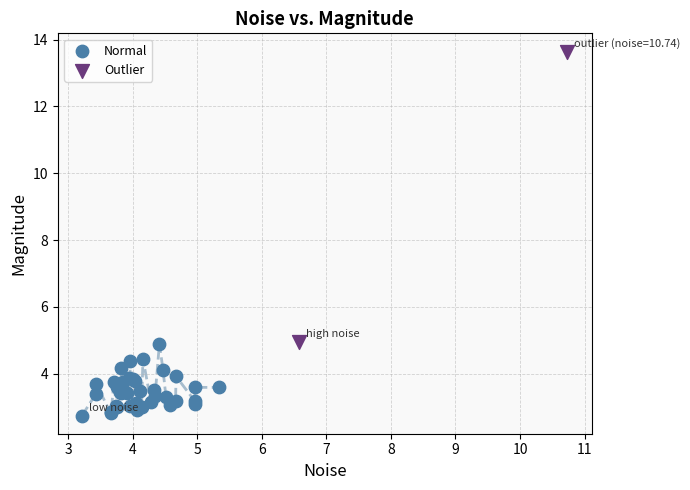

Which series contains the highest Y value?

Outlier